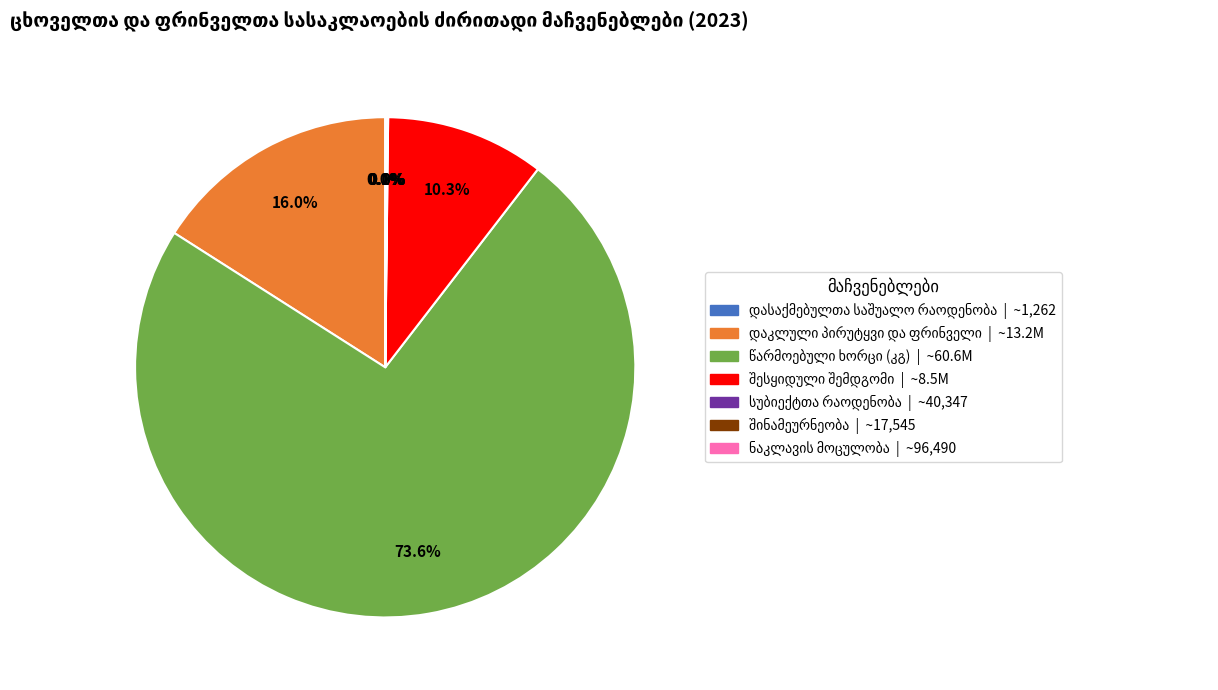

Is there any slice that represents more than half of the pie?

Yes